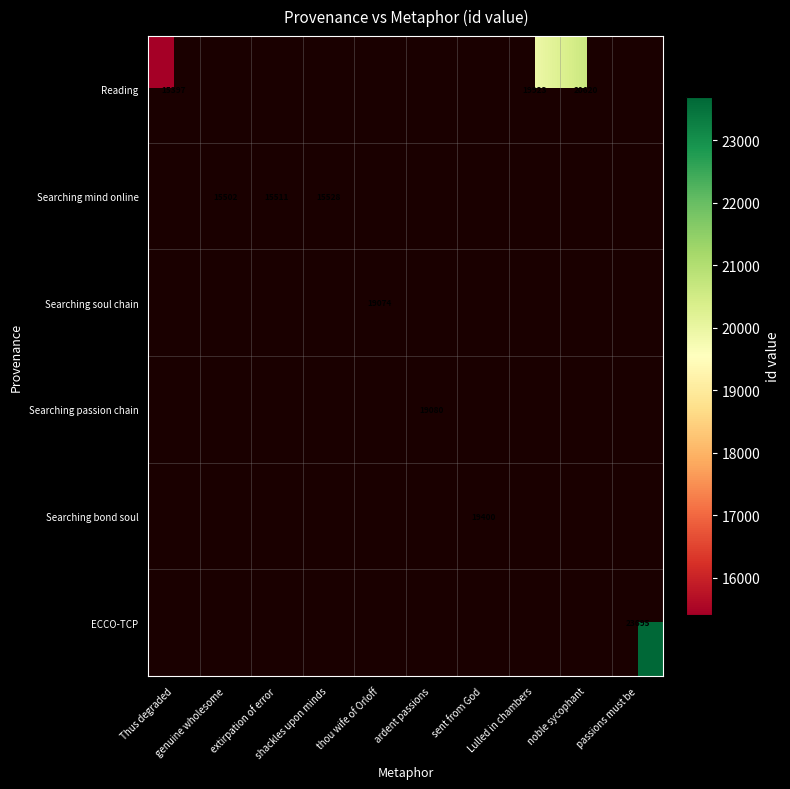

Which series has the widest spread of values?

Reading